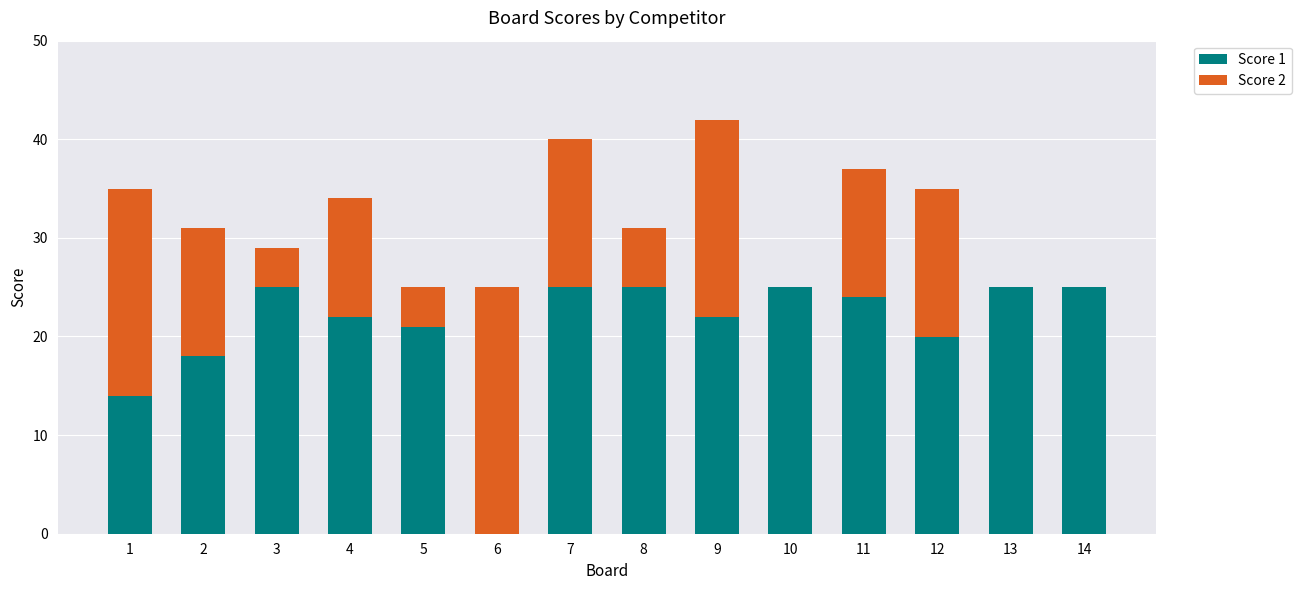

The Score 1 series shows 21 at 5. True or false?

True